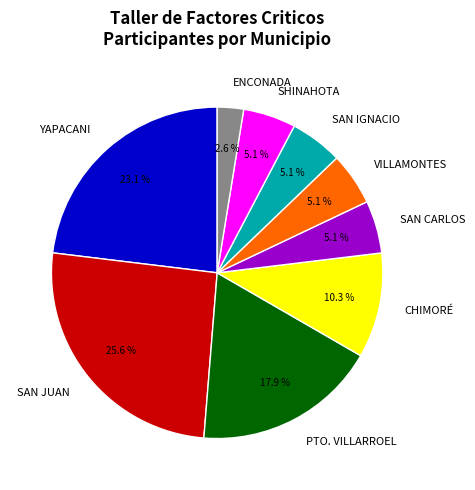

True or false: ENCONADA accounts for 15% of the total.

False